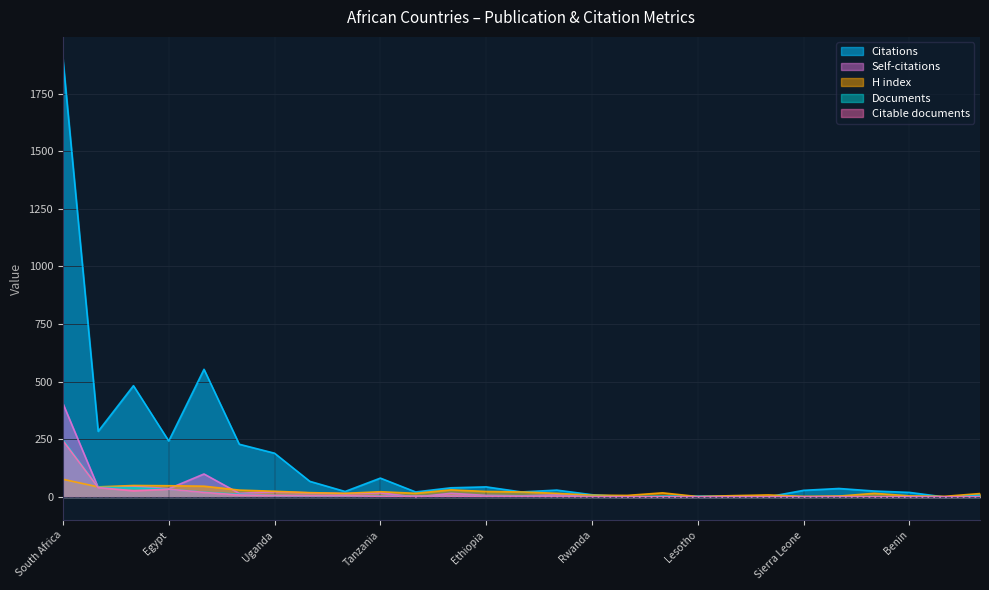

Which series has the largest total across all categories?

Citations